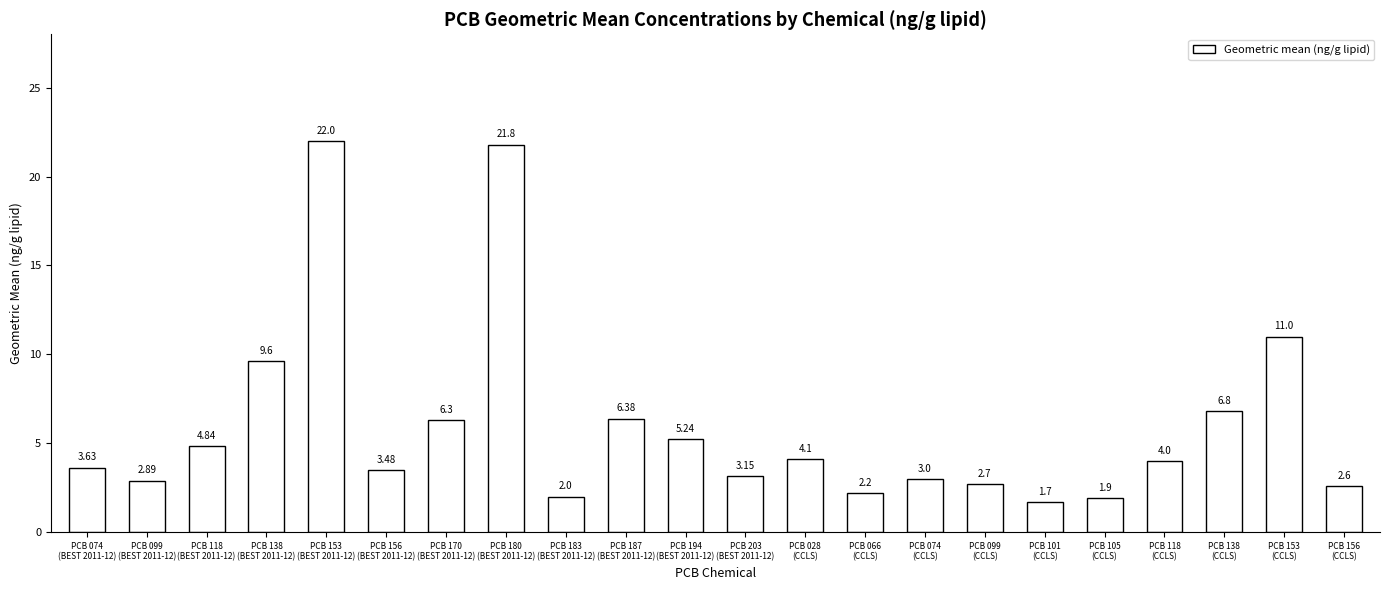

At which category does the chart reach its minimum across all series?

PCB 101
(CCLS)